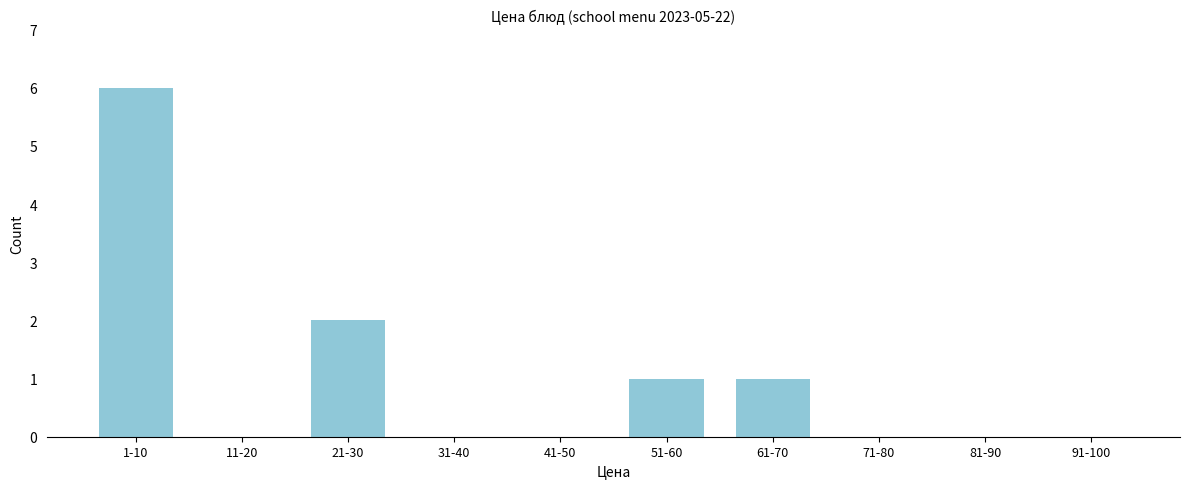

Reading left to right, list all the values displayed in this chart.

1-10=6	11-20=0	21-30=2	31-40=0	41-50=0	51-60=1	61-70=1	71-80=0	81-90=0	91-100=0